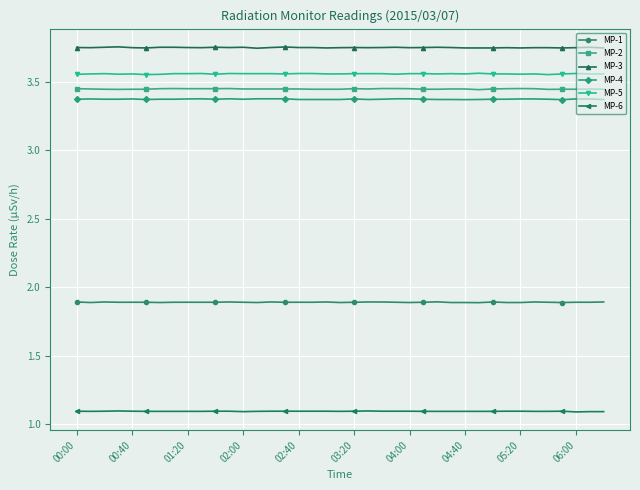

At how many categories does at least one series exceed 3?

39